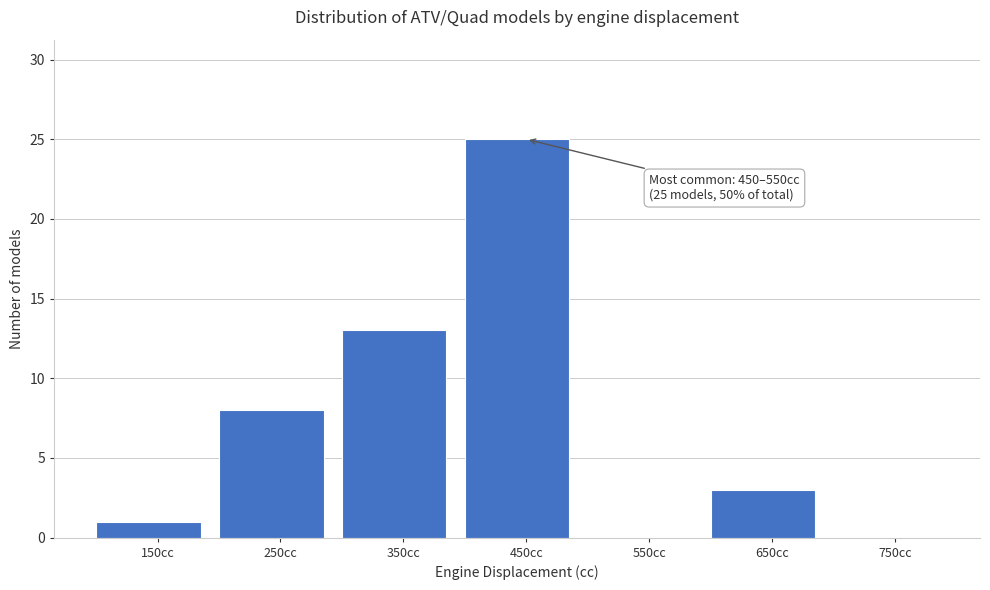

Reading right to left, list all the values displayed in this chart.

750cc=0	650cc=3	550cc=0	450cc=25	350cc=13	250cc=8	150cc=1